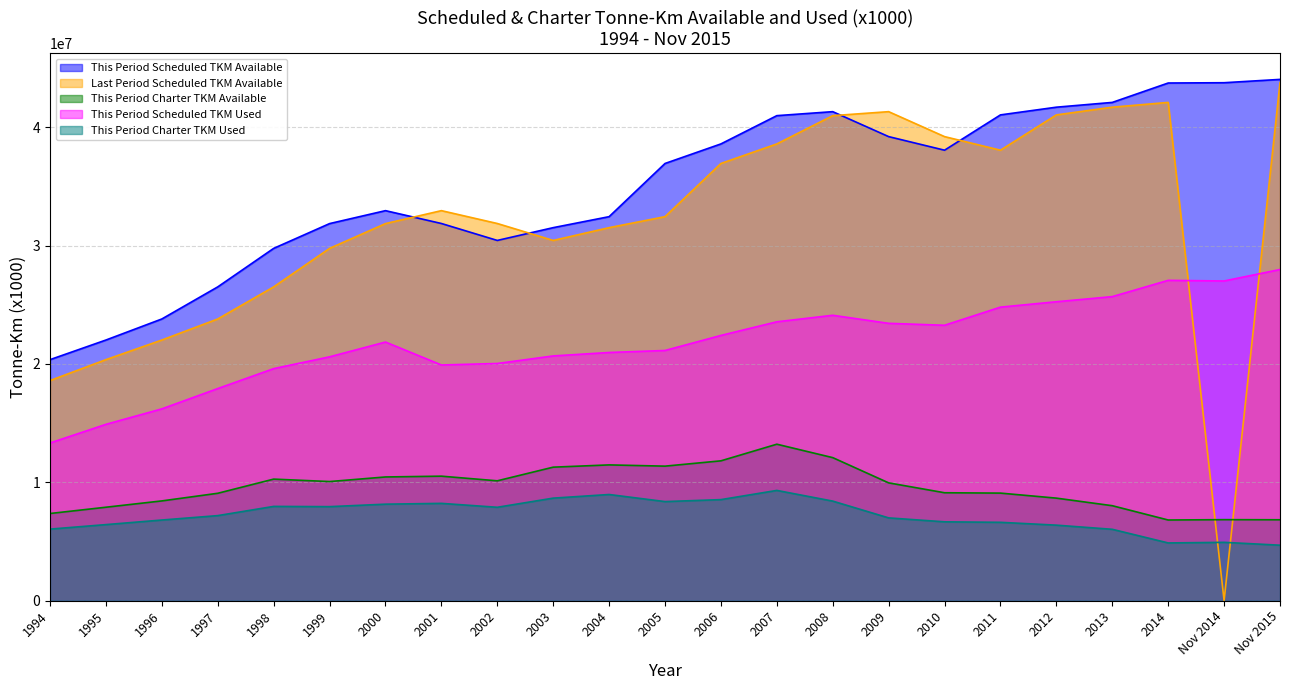

At which category is the sum across all series the highest?

Nov 2015